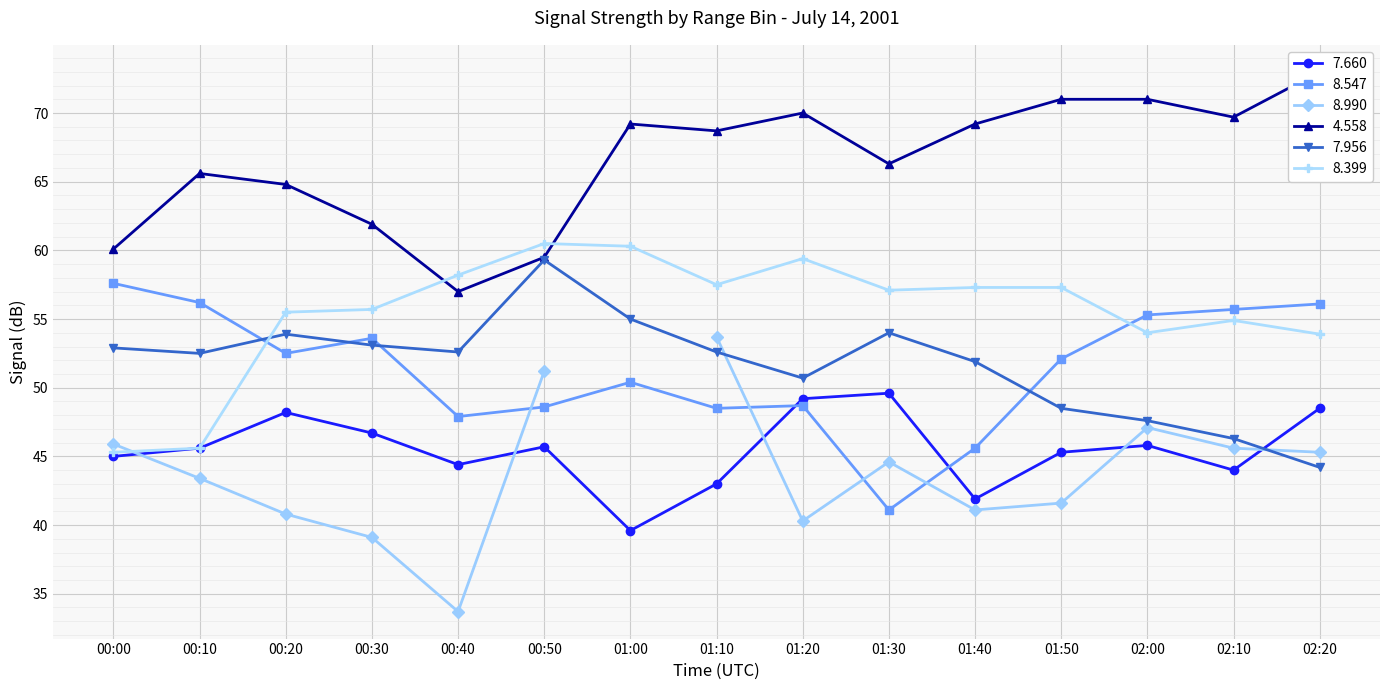

True or false: 7.956 and 4.558 intersect in this chart.

False